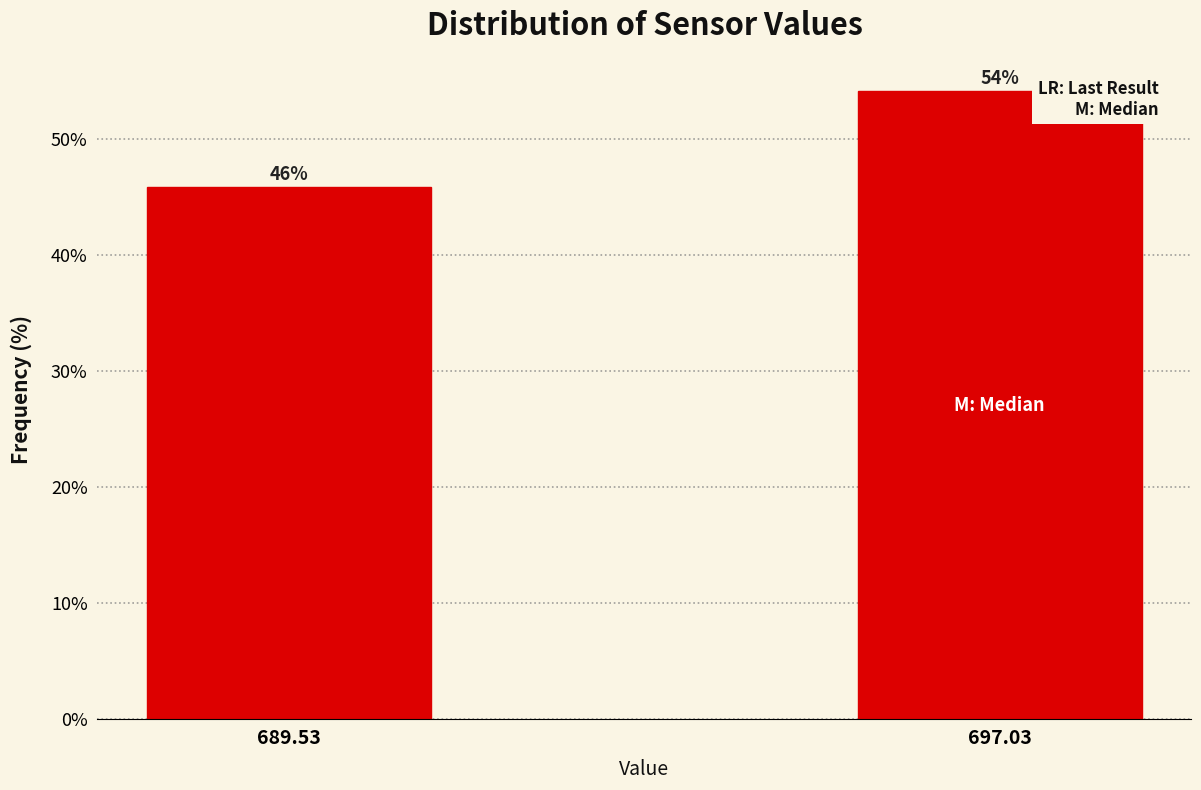

What is the greatest value displayed?

54.1